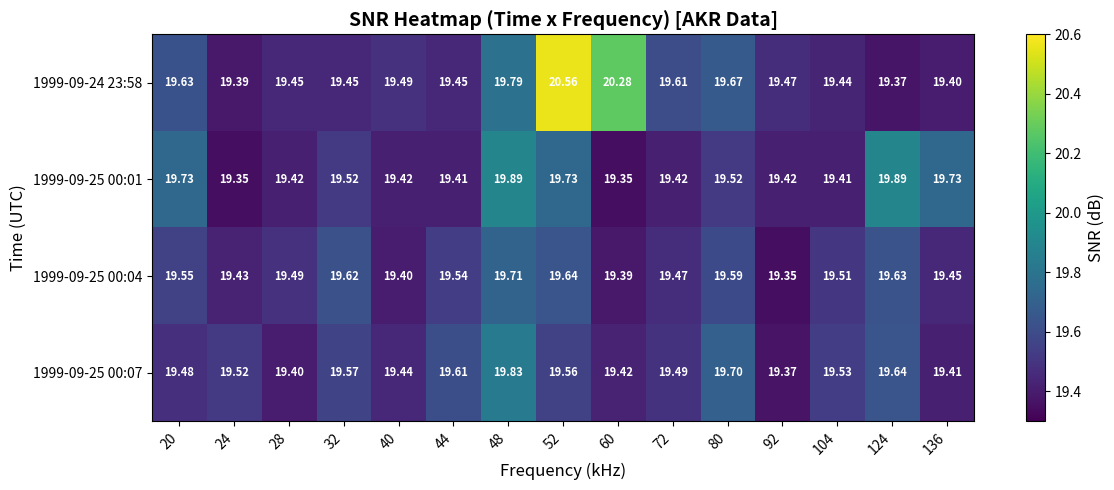

Is the value of 1999-09-24 23:58 at 104 greater than the value of 1999-09-25 00:04 at 80?

No